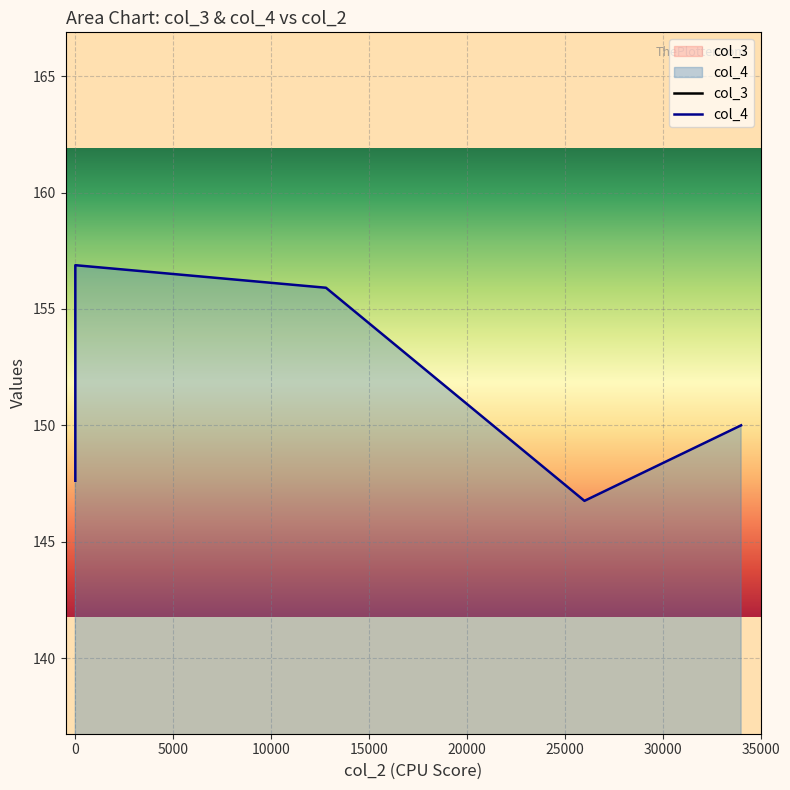

At 12800, list the series in order from largest to smallest.

col_4, col_3